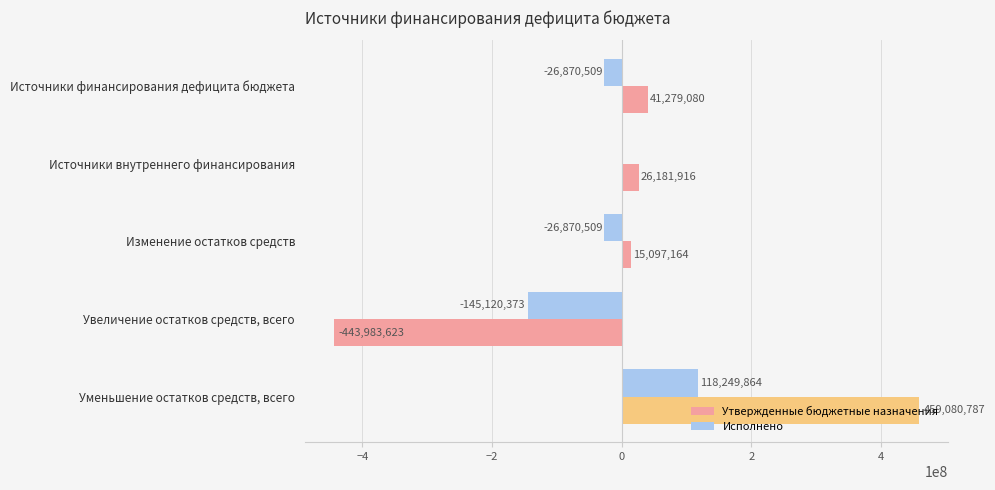

What is the sum of all Исполнено values?

-80611527.0